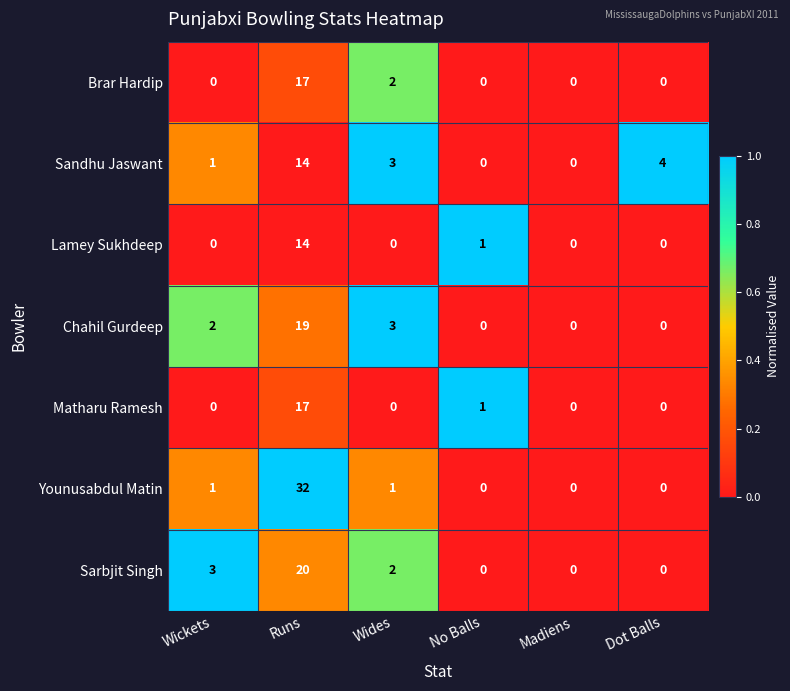

Which category has the highest value across all series?

Runs